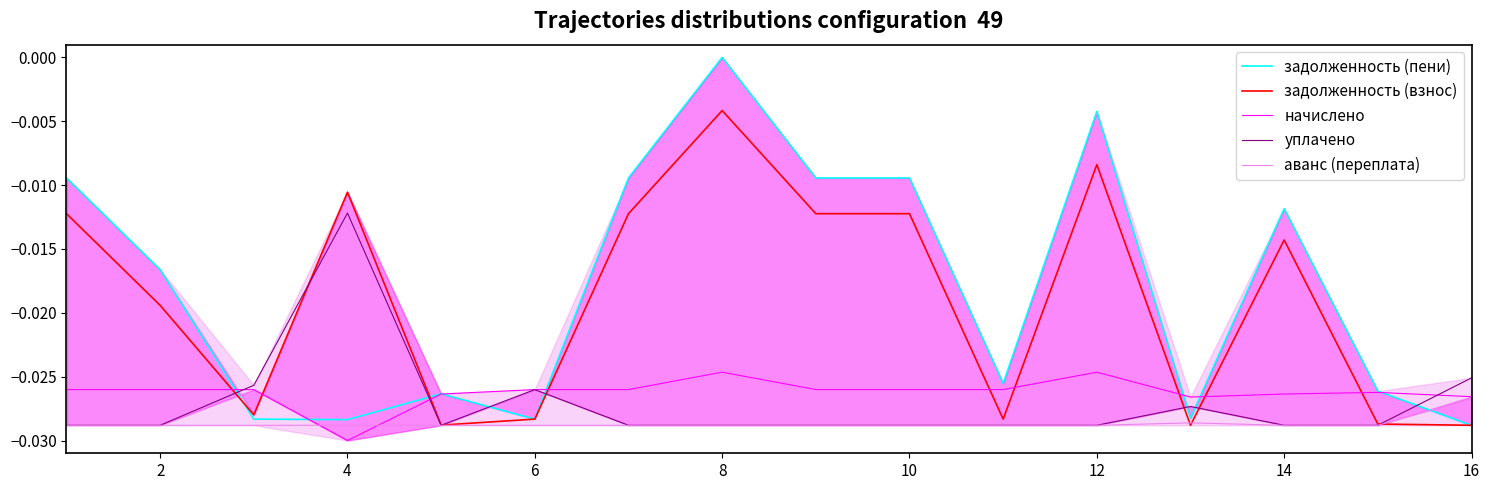

Which series ends up on top after the final intersection of начислено and задолженность (взнос)?

начислено